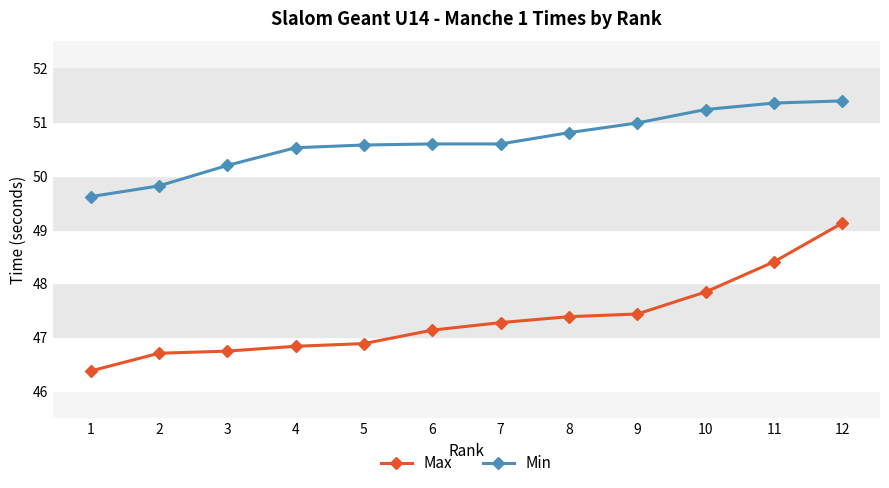

List the series in order of their peak value, highest first.

Min, Max